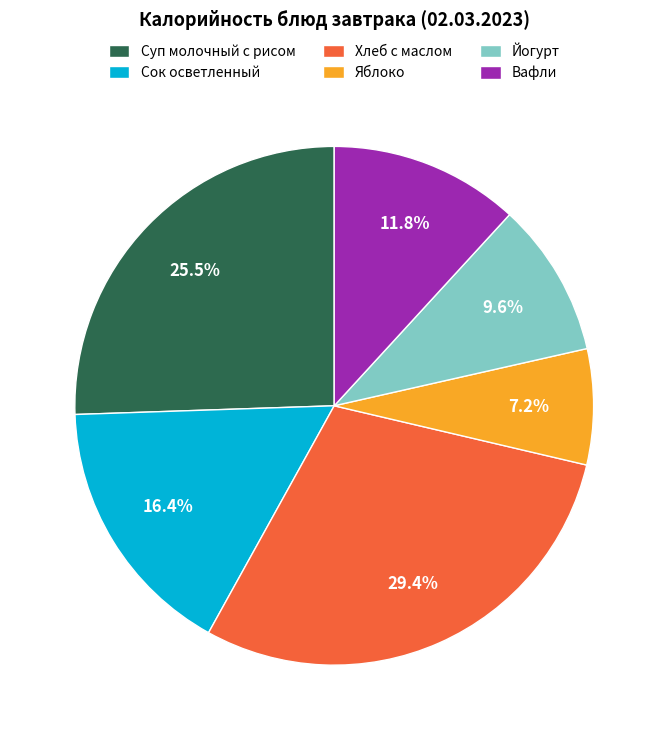

What percentage is the Яблоко slice, to the nearest percent?

7%